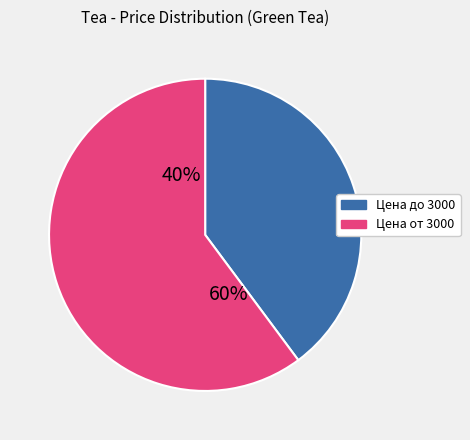

True or false: Би ло чунь №2 accounts for 1% of the total.

False